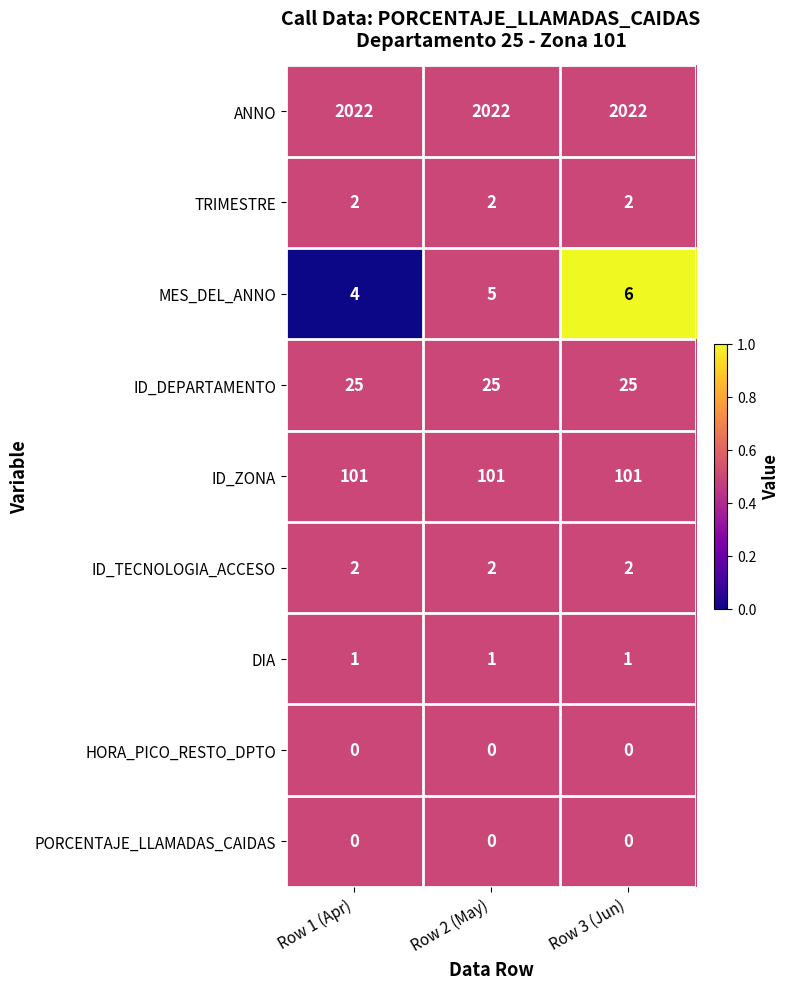

True or false: HORA_PICO_RESTO_DPTO has a value of 0 at Row 2 (May).

True